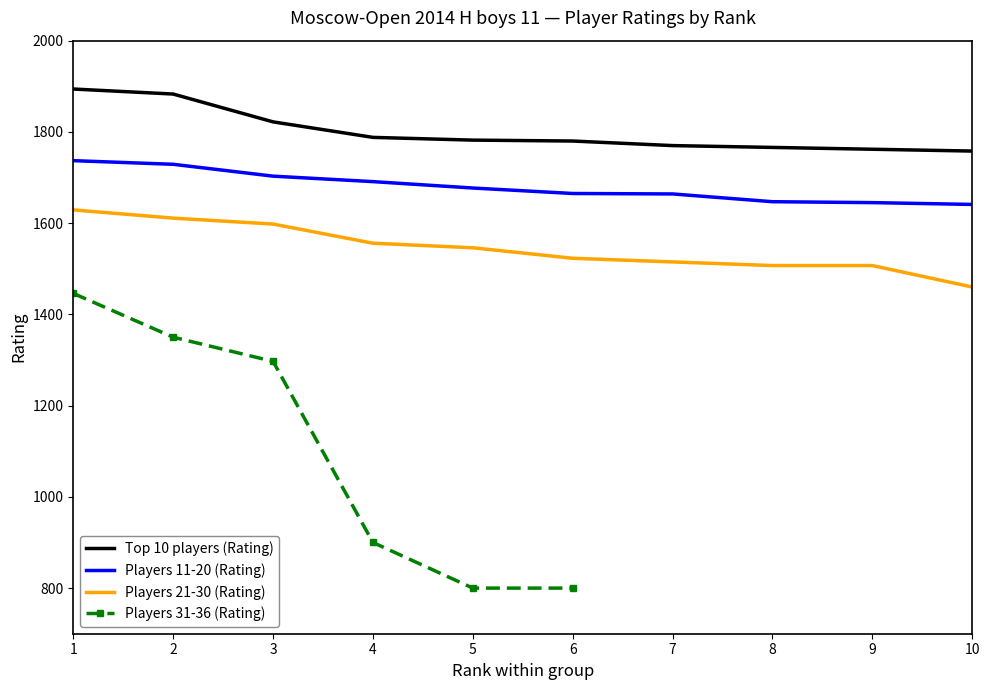

At how many categories does at least one series exceed 1609?

10